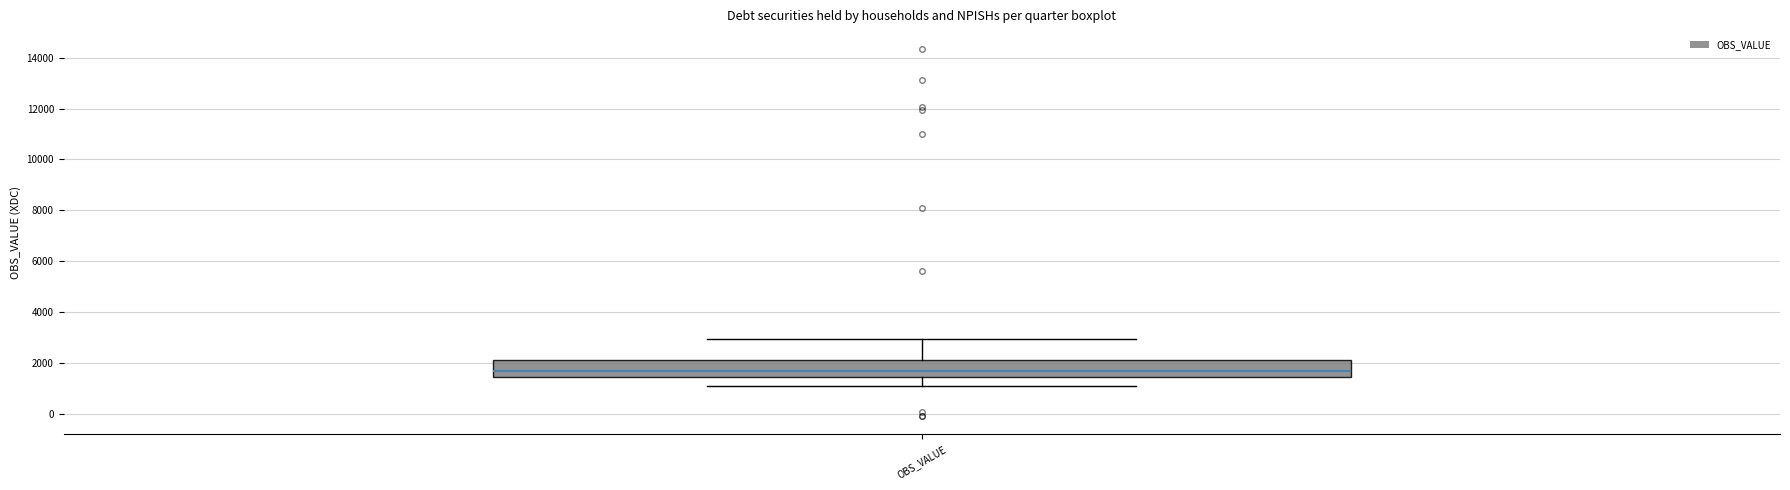

Read this box plot against the y-axis: the position of the median line, the range covered by the box, and the ends of both whiskers. The values are not printed on the chart, so give them approximately, as read against the axis.

median 1600, box 1400 to 2200, whiskers 1000 to 3000